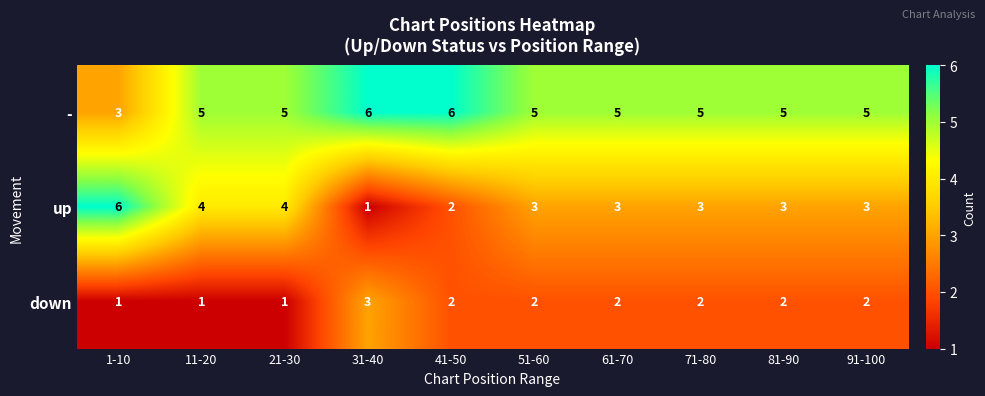

What is the sum of the - values at 71-80 and 11-20?

10